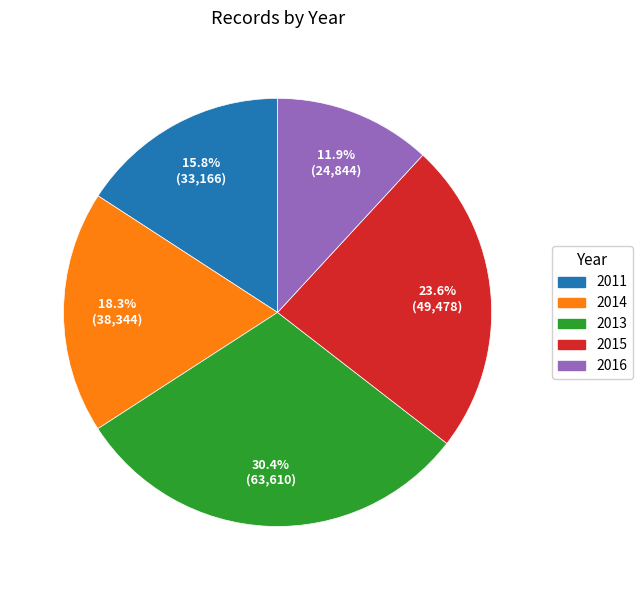

Does 2015 account for over 50% of the chart?

No